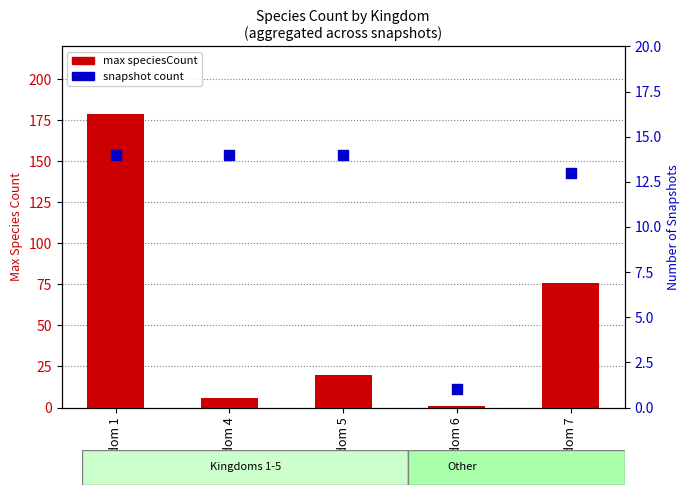

What are all the series names shown in the legend?

max speciesCount, snapshot count